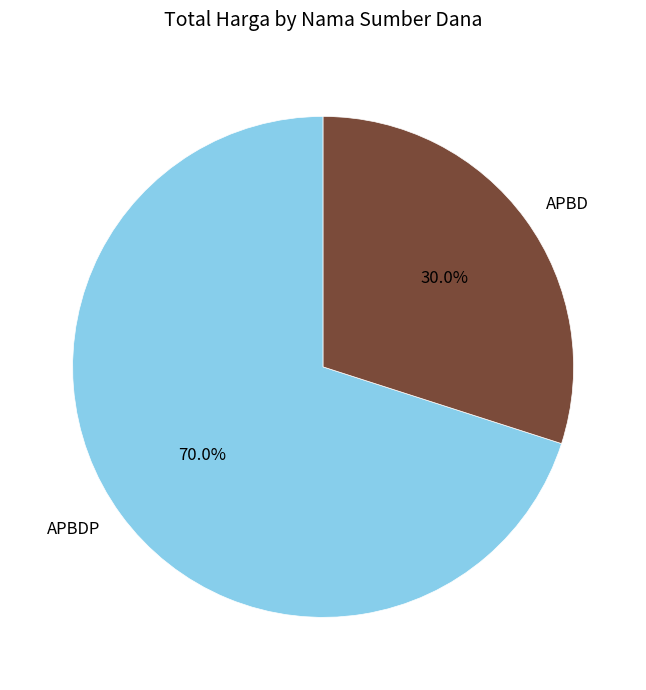

The APBD slice represents 1% of the pie. True or false?

False